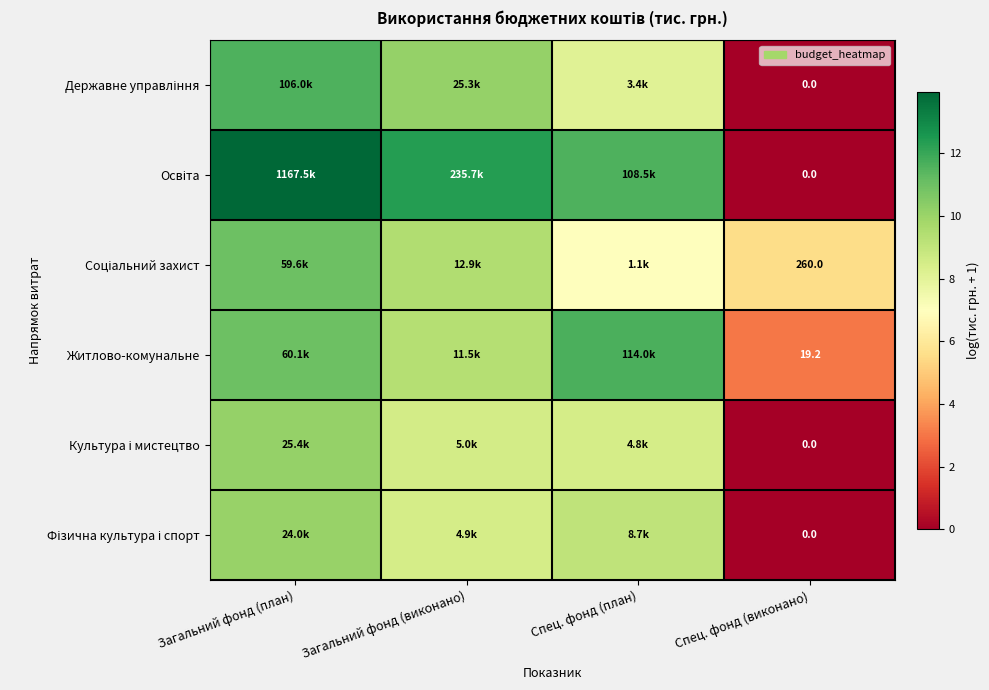

How many distinct data groups are displayed?

6